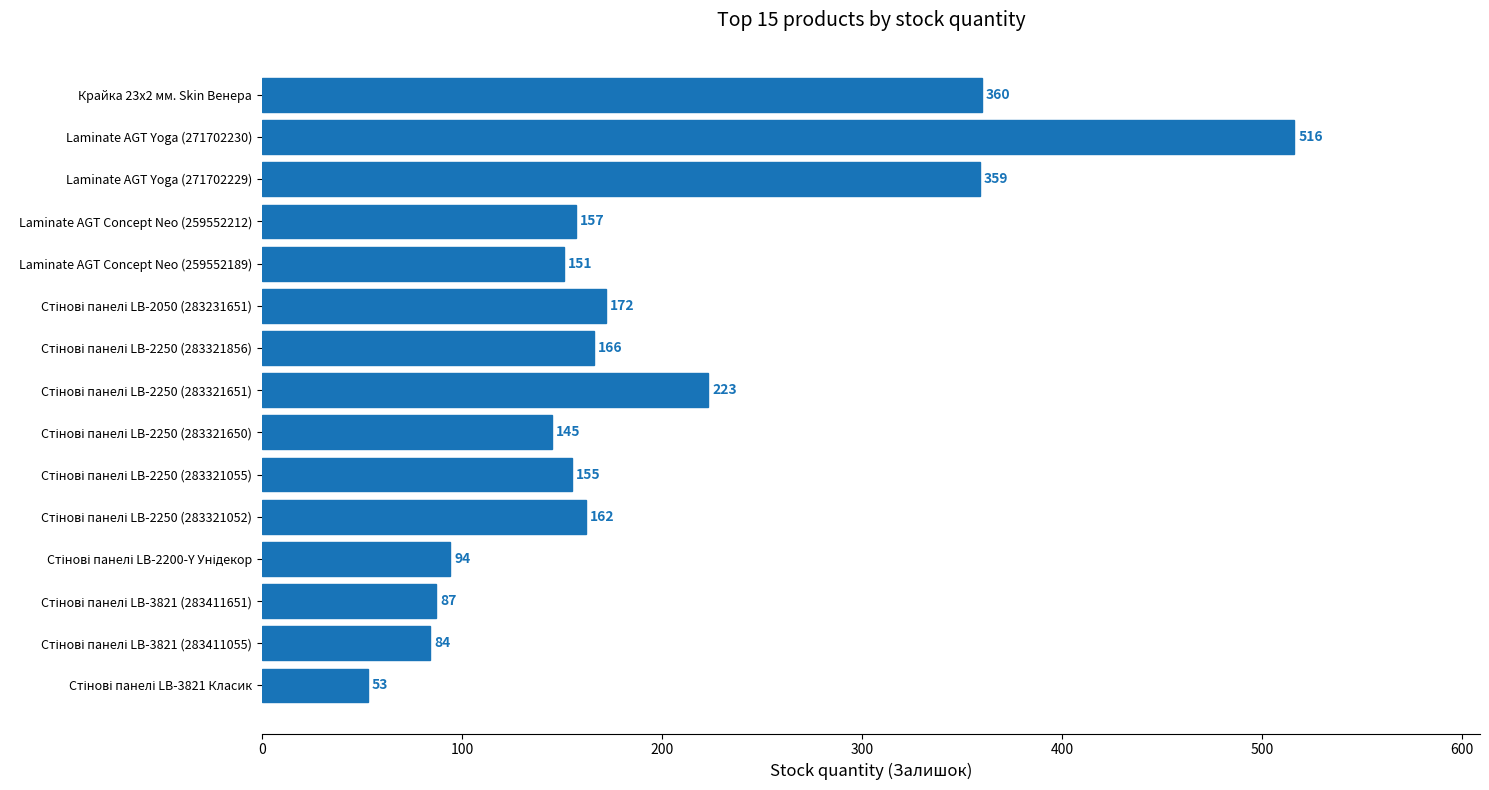

What is the greatest value displayed?

516